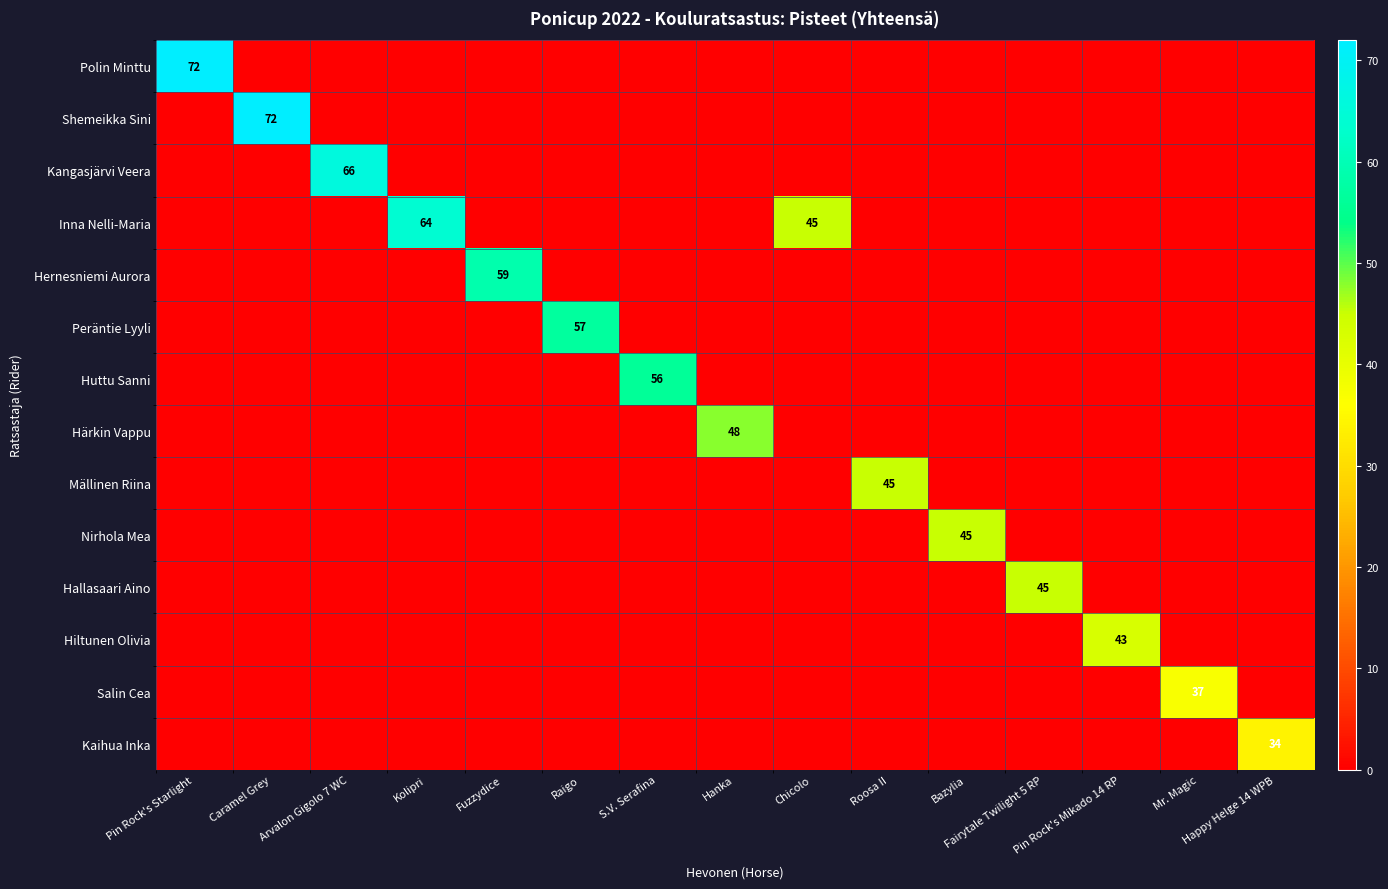

Between Pin Rock's Mikado 14 RP and Happy Helge 14 WPB, which series saw the biggest shift?

Hiltunen Olivia